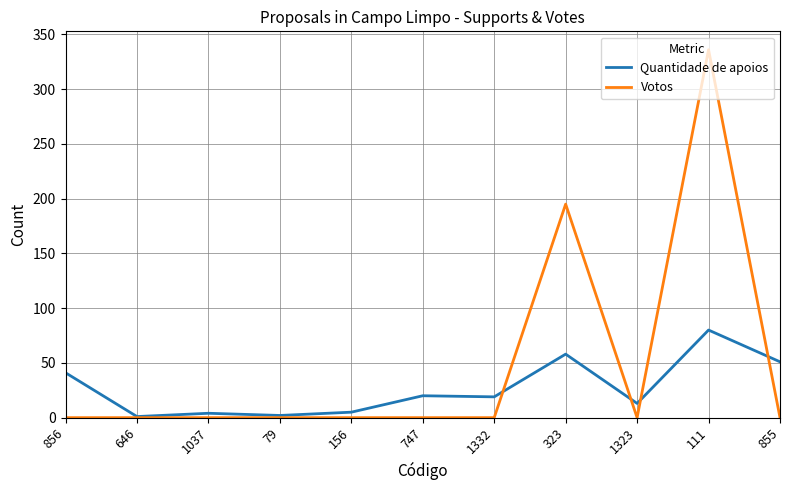

Which category has the highest value in the Votos series?

111